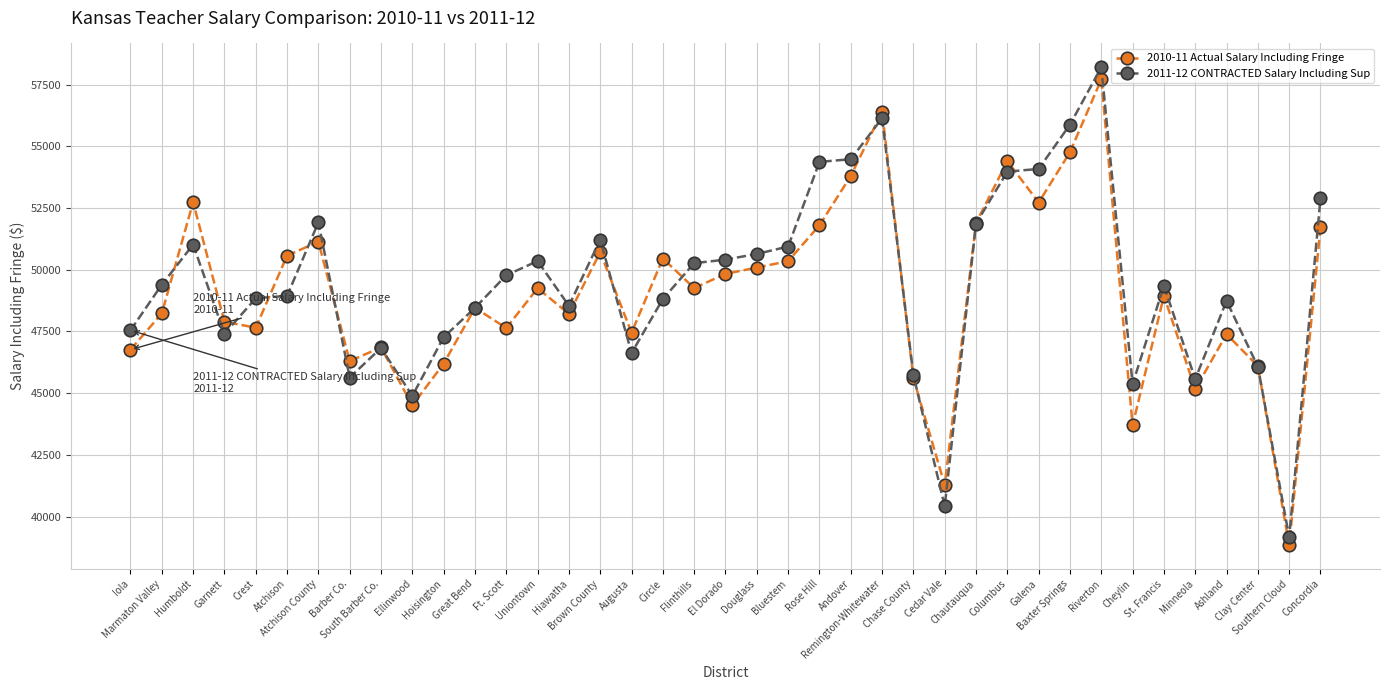

True or false: 2011-12 CONTRACTED Salary Including Sup has a value of 46832 at South Barber Co..

True